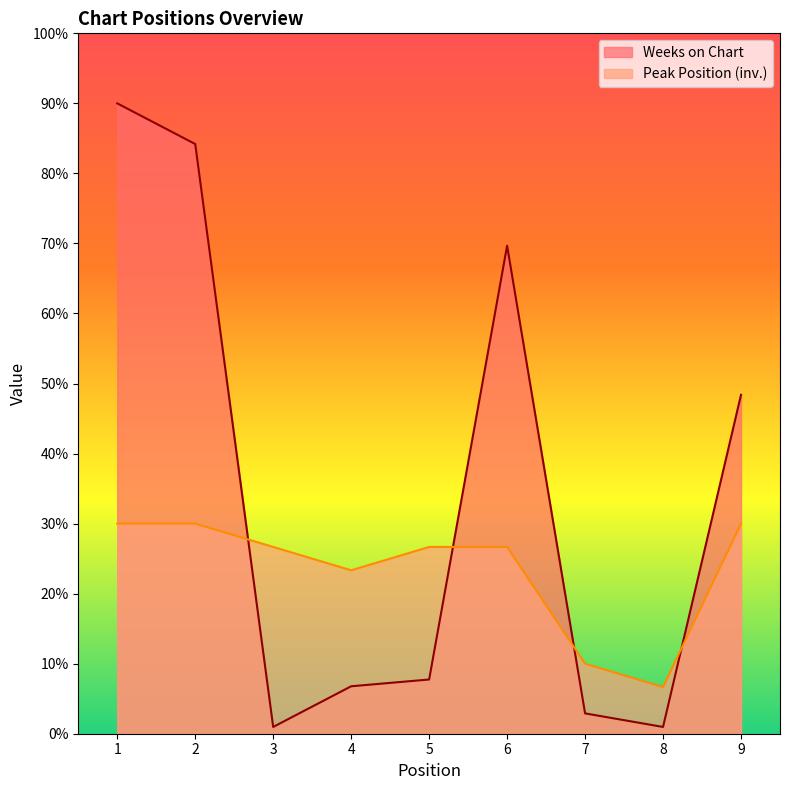

What is the total value across all series at 3?

27.6